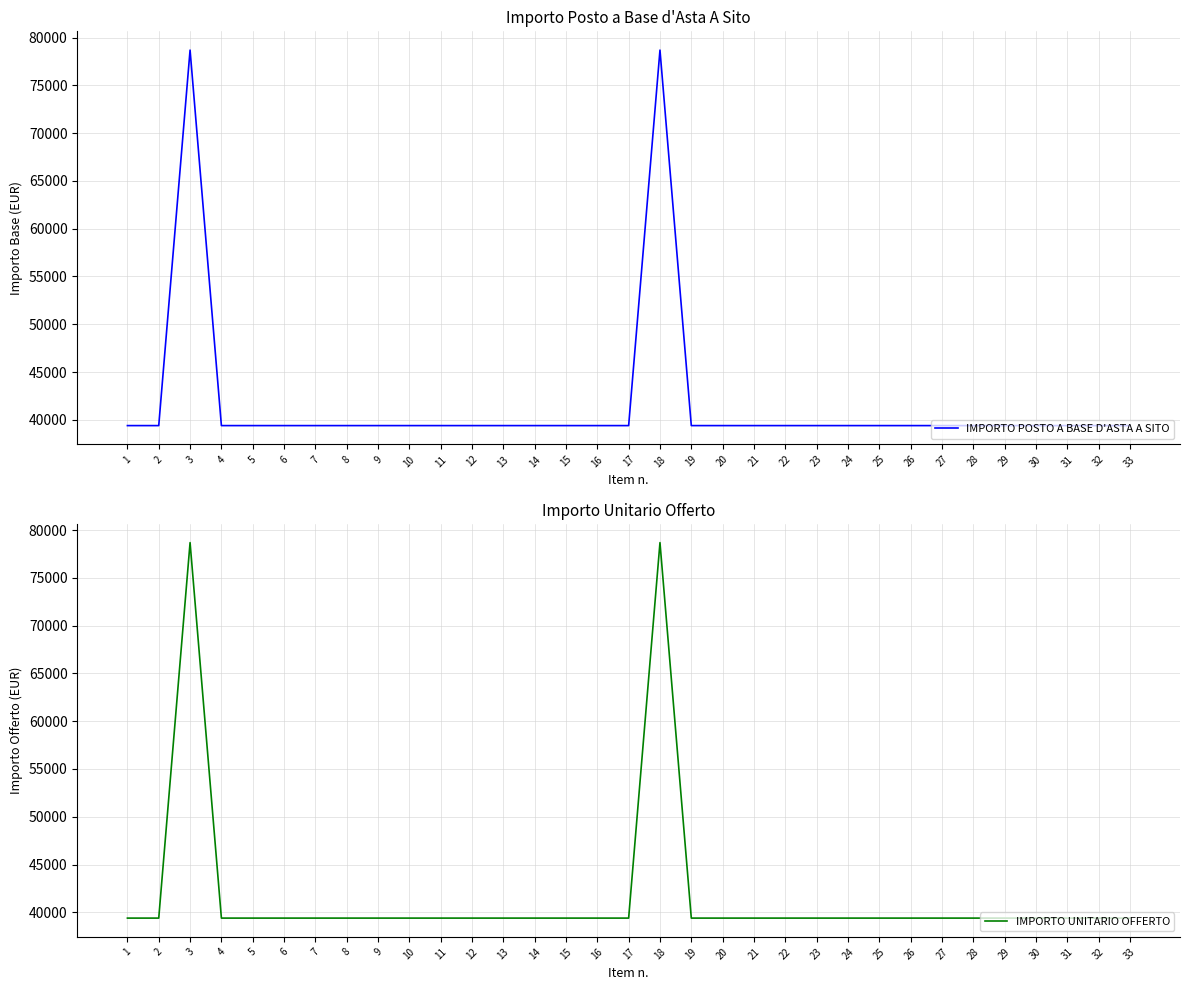

Which has a higher value, 7 or 15?

7